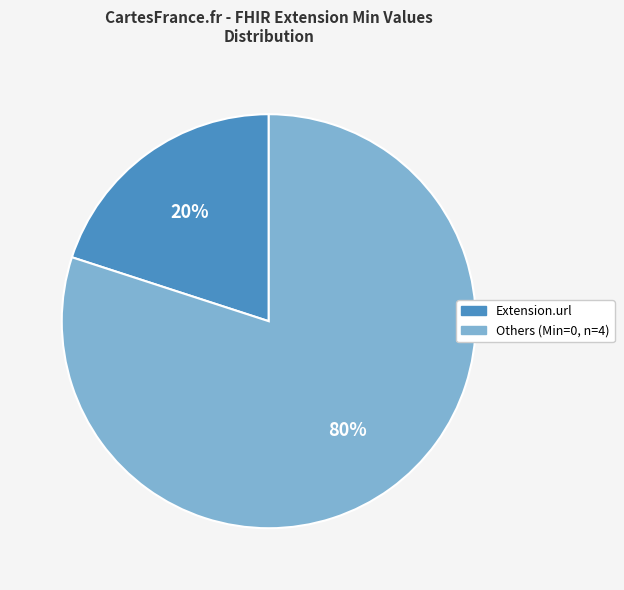

Is there any slice that represents more than half of the pie?

Yes